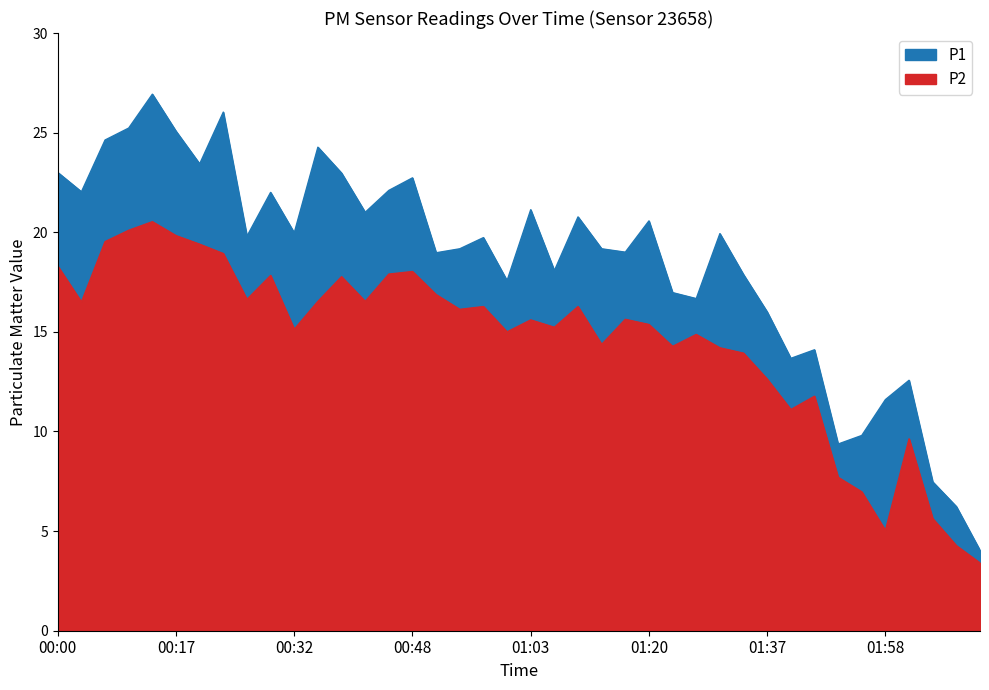

Where is the first local minimum for P2?

00:04